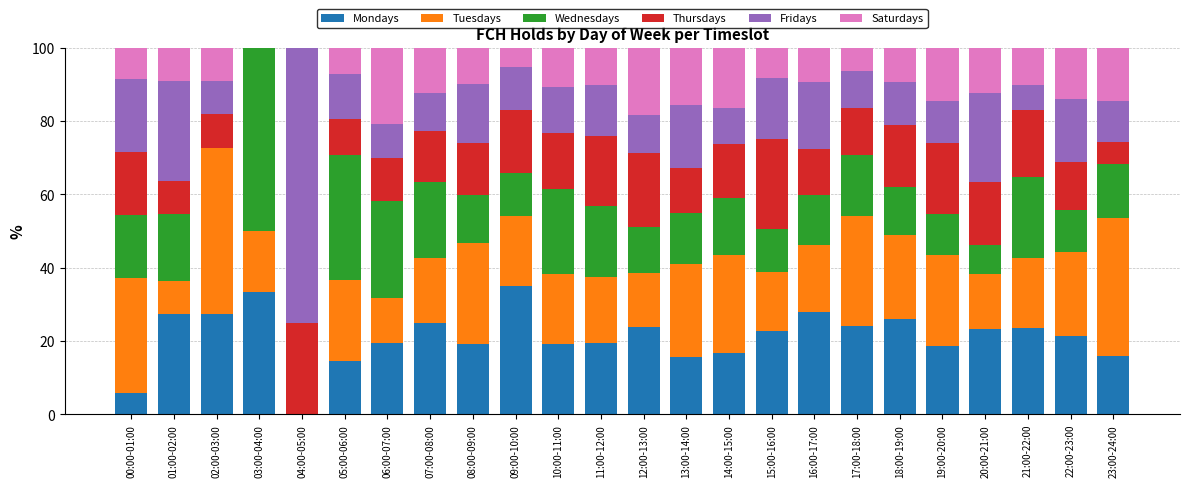

What is the total value across all series at 22:00-23:00?

100.0